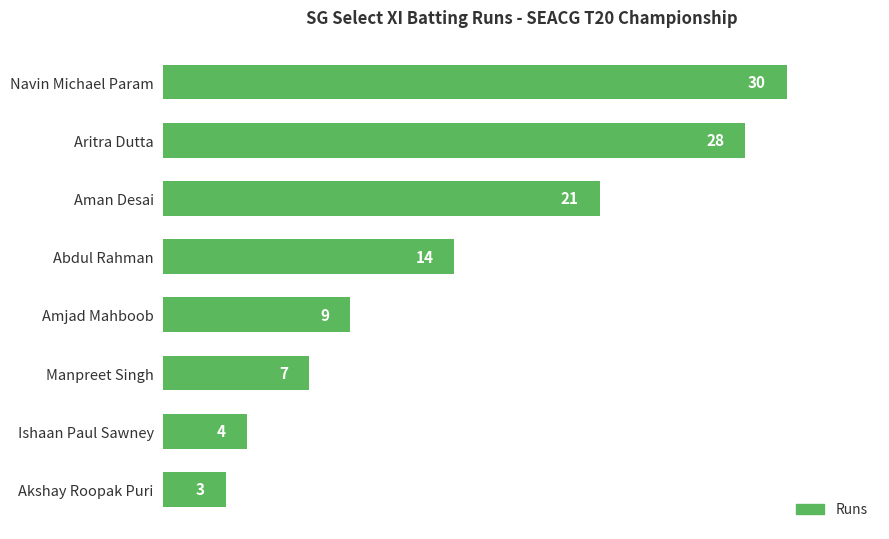

List the labels in order of value, smallest first.

Akshay Roopak Puri, Ishaan Paul Sawney, Manpreet Singh, Amjad Mahboob, Abdul Rahman, Aman Desai, Aritra Dutta, Navin Michael Param